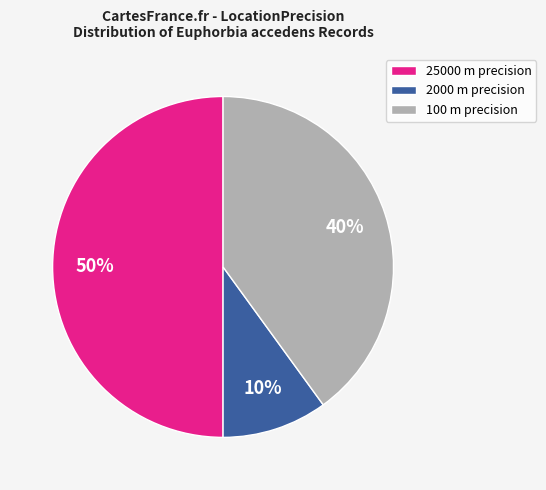

Does 2000 m precision represent more than half of the total?

No